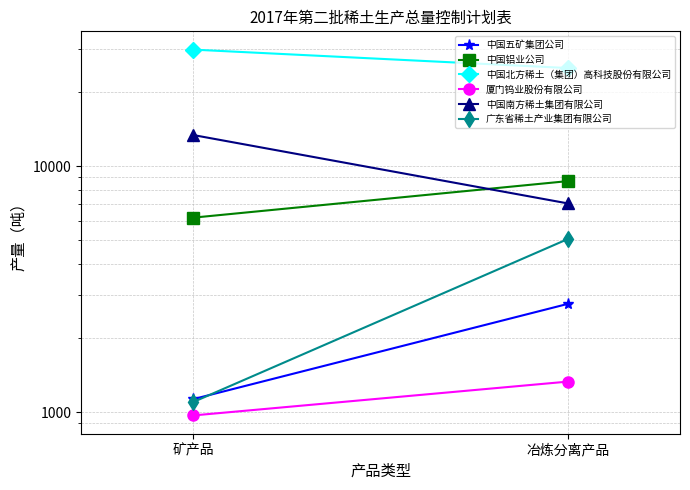

Between 矿产品 and 冶炼分离产品, which series saw the biggest shift?

中国南方稀土集团有限公司